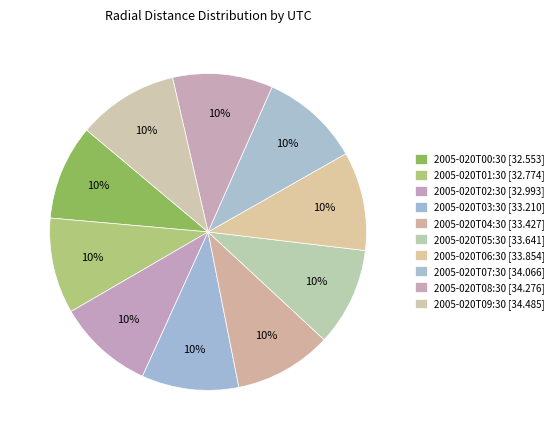

To the nearest percent, what is the combined percentage of 2005-020T01:30 and 2005-020T05:30?

20%